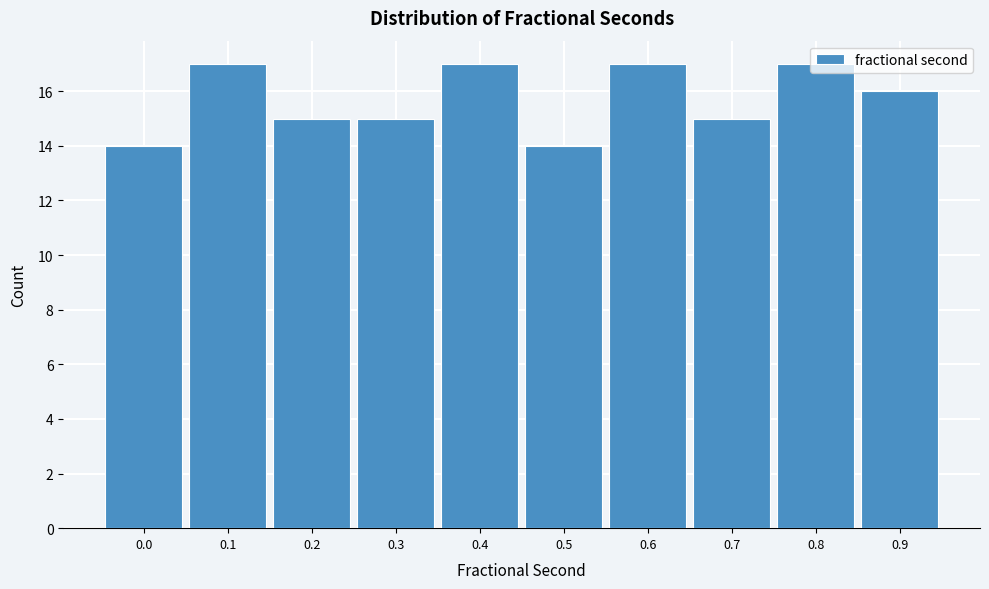

The chart shows a value of 15 at 0.7. True or false?

True